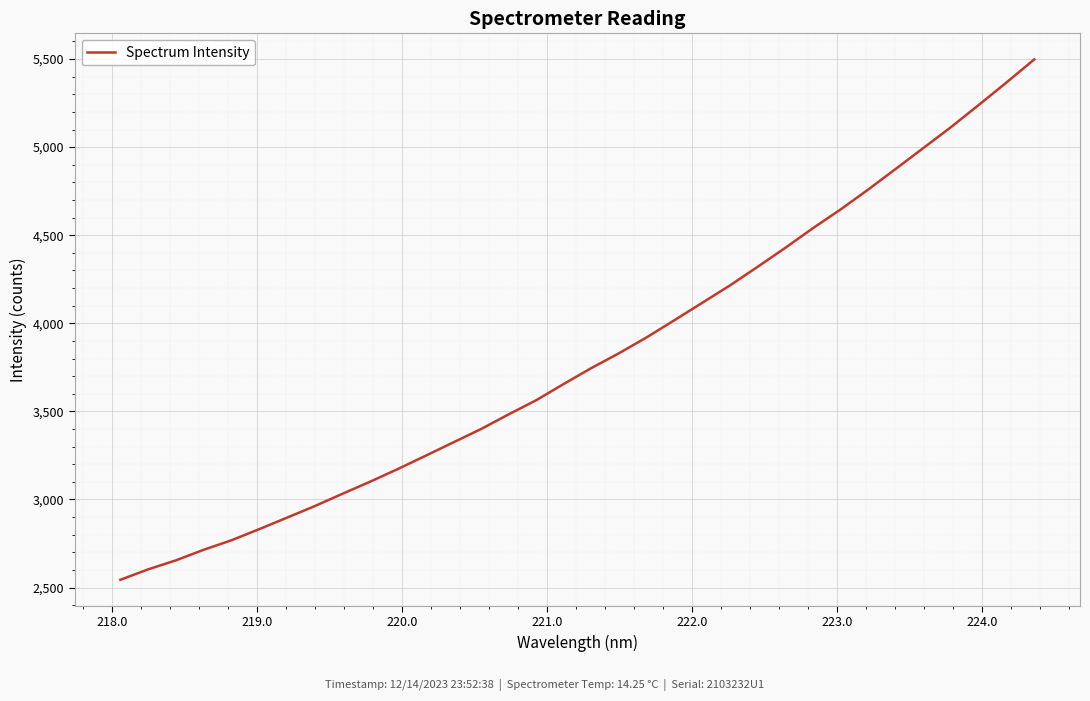

What is the greatest value displayed?

5498.1